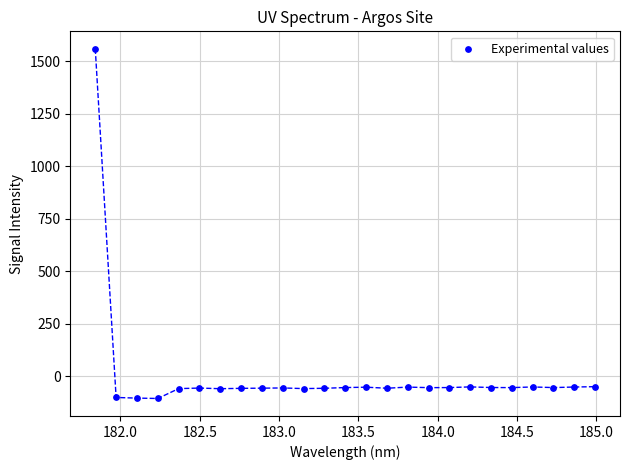

What is the range of Y values (max minus min)?

1665.9